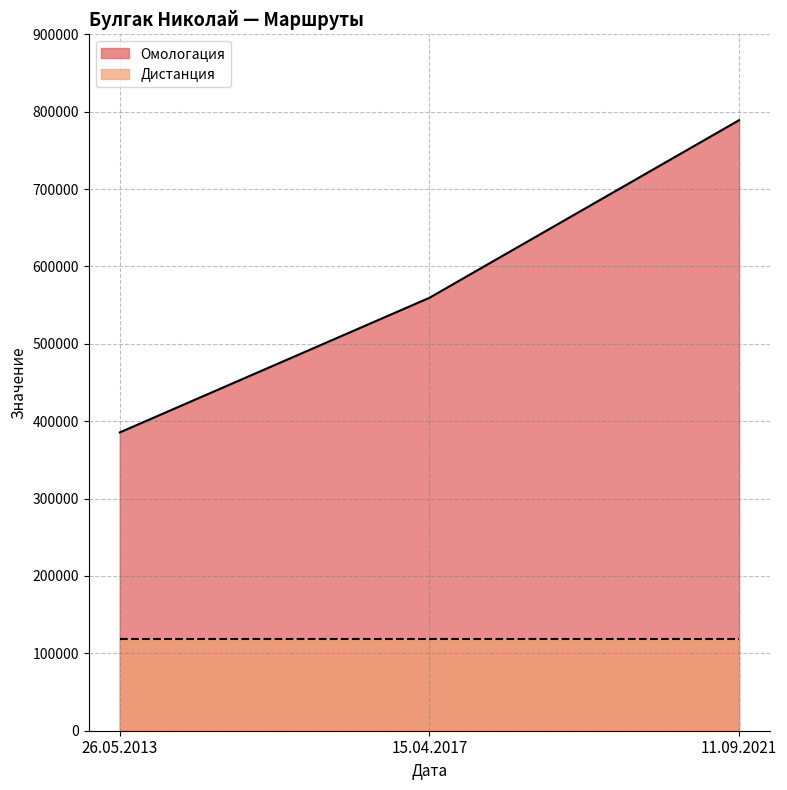

Count the number of categories in the chart.

3